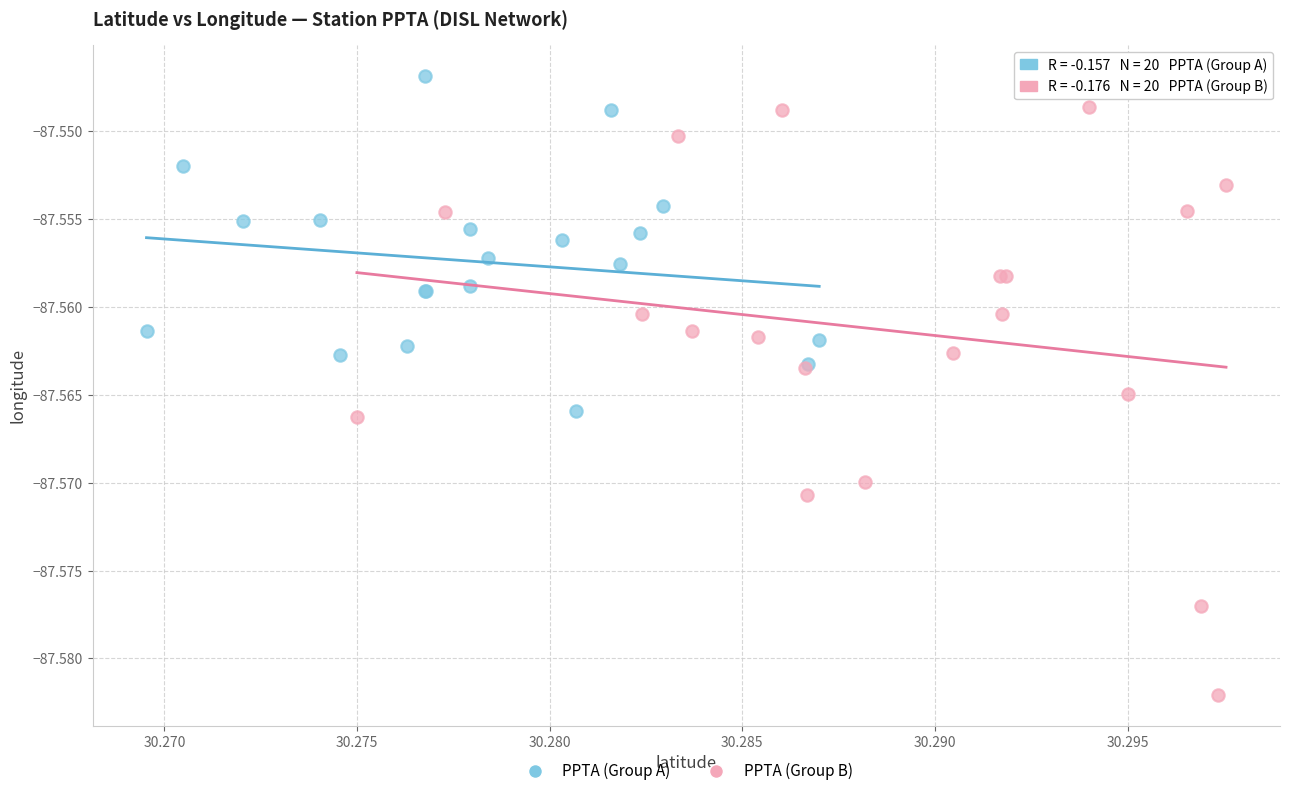

Which series has the largest Y range (max minus min)?

PPTA (Group B)